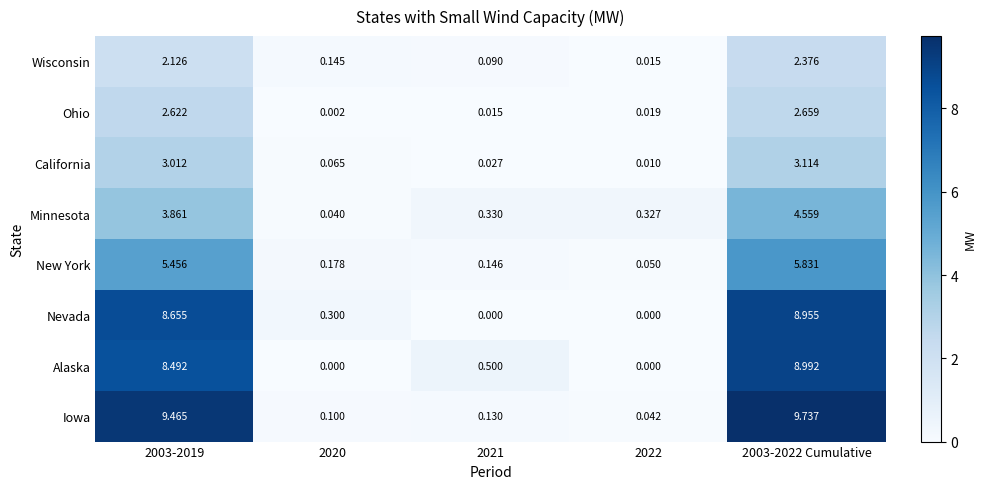

Which series has the largest range (max minus min)?

Iowa